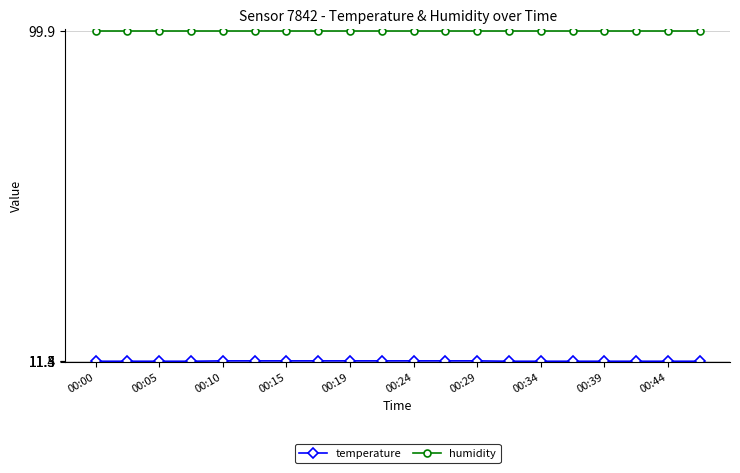

What is the smallest value displayed?

11.4